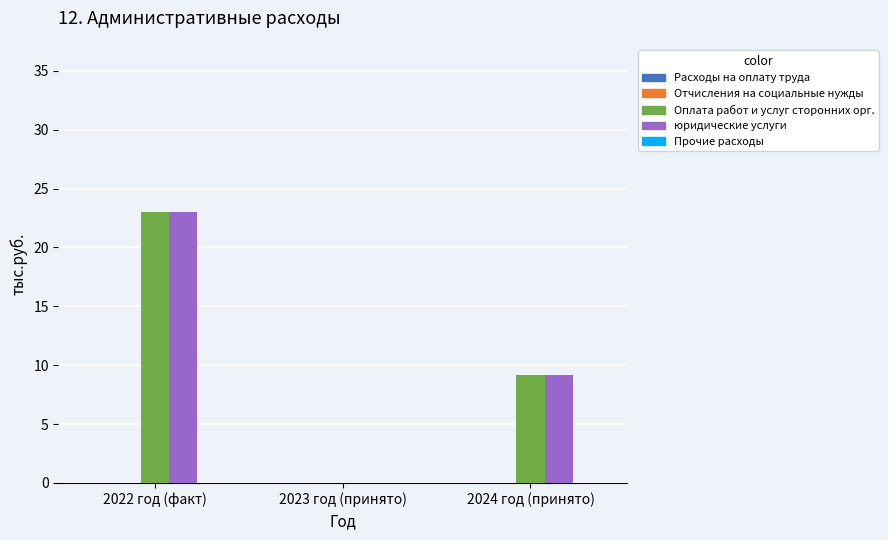

Where is юридические услуги nearest to the value 11?

2024 год (принято)